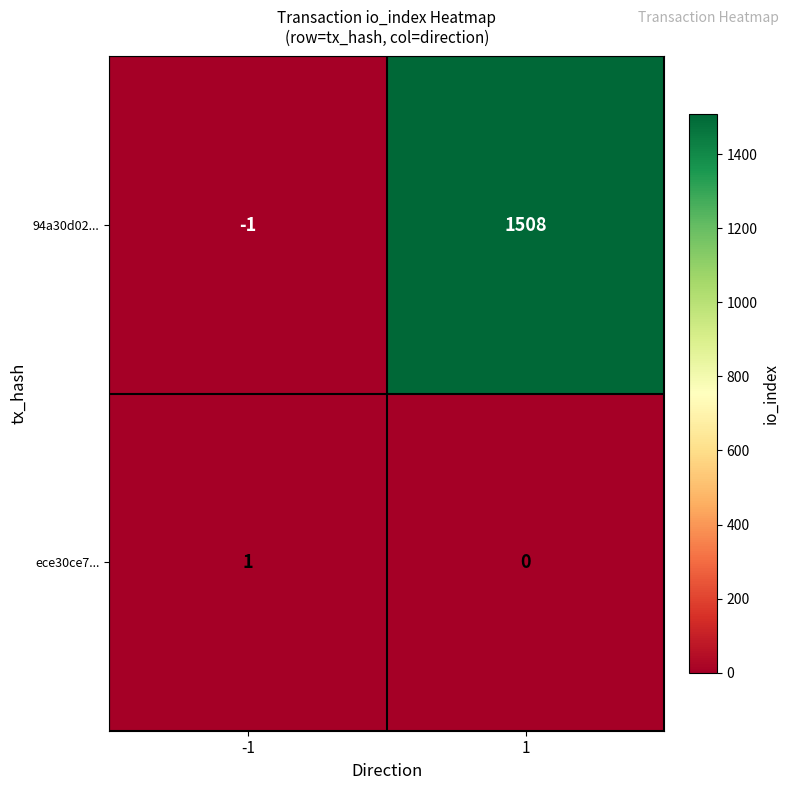

What is the sum of all 94a30d02... values?

1507